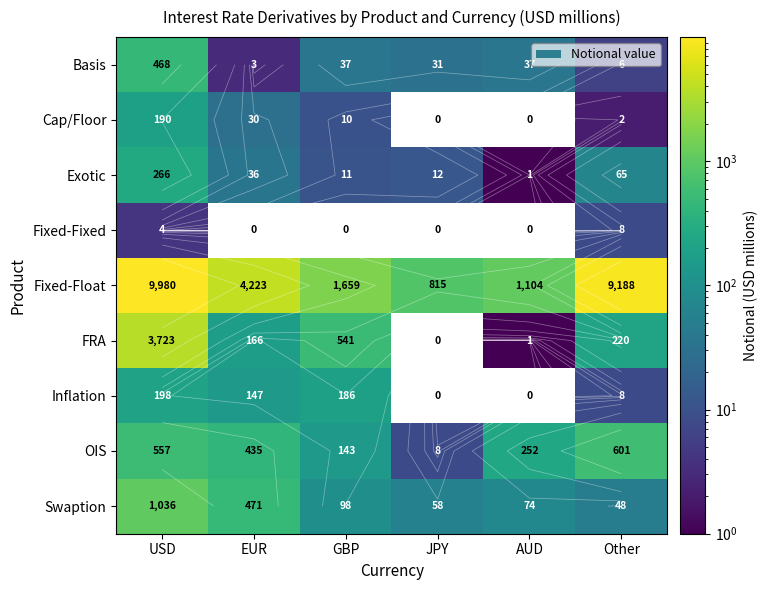

What is the greatest value displayed?

9980